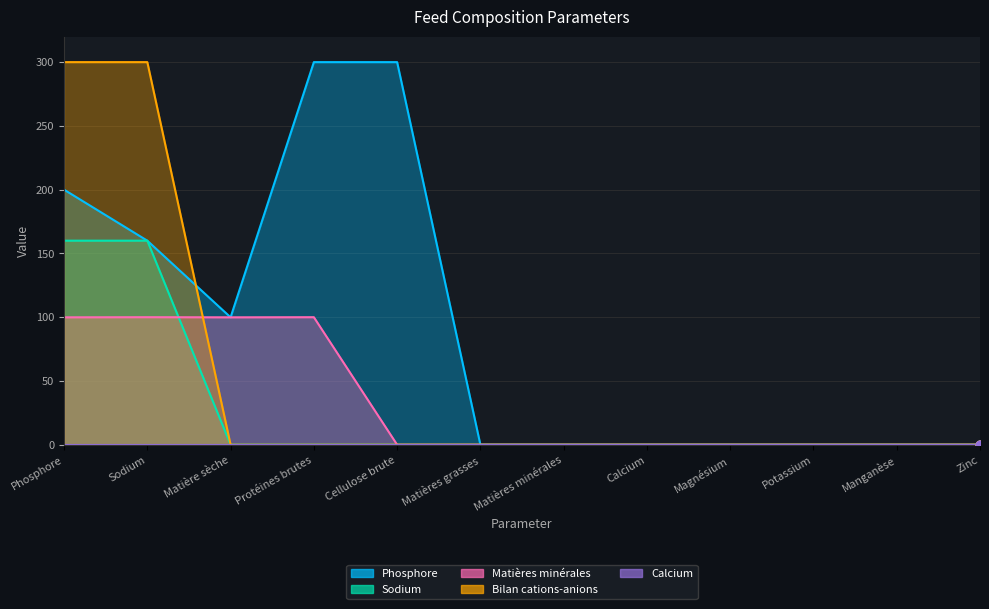

At how many categories does at least one series exceed 197?

2